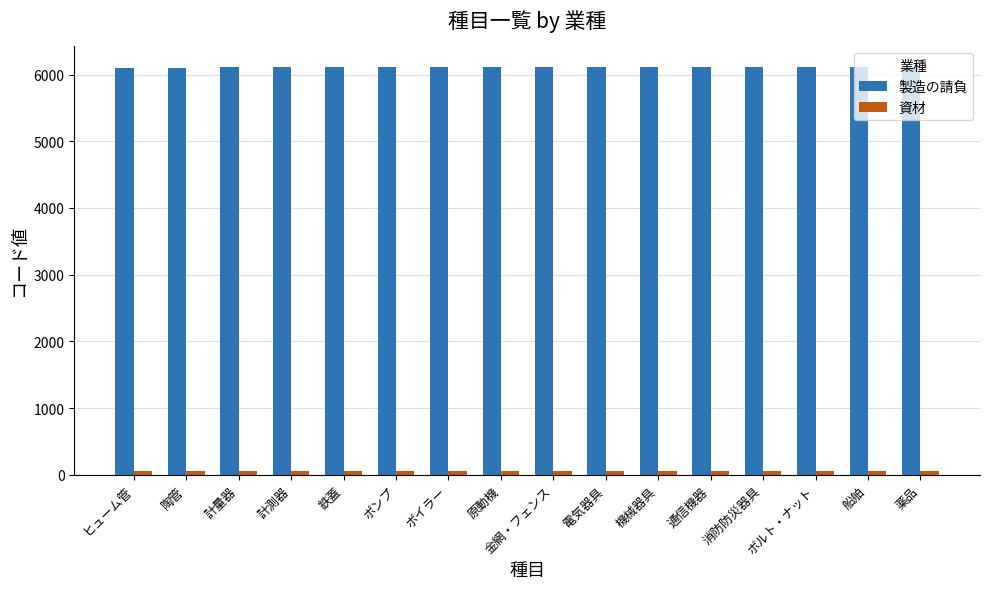

Which series has the largest total across all categories?

製造の請負